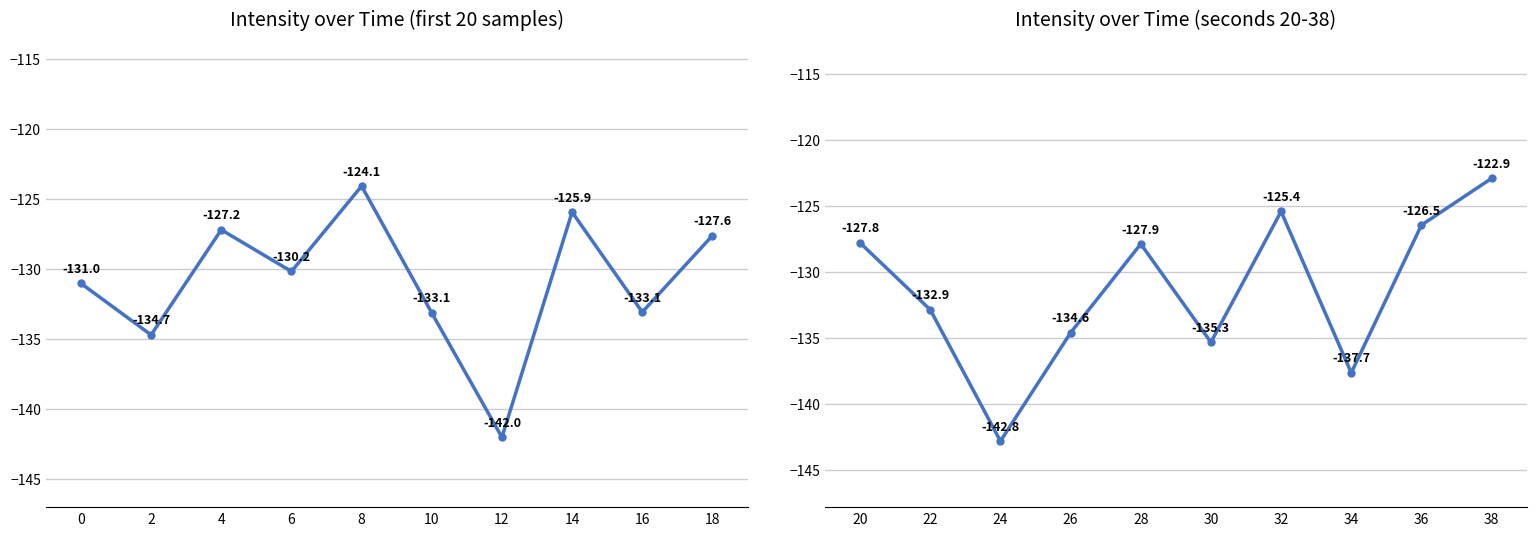

How many lines are shown in the chart?

1